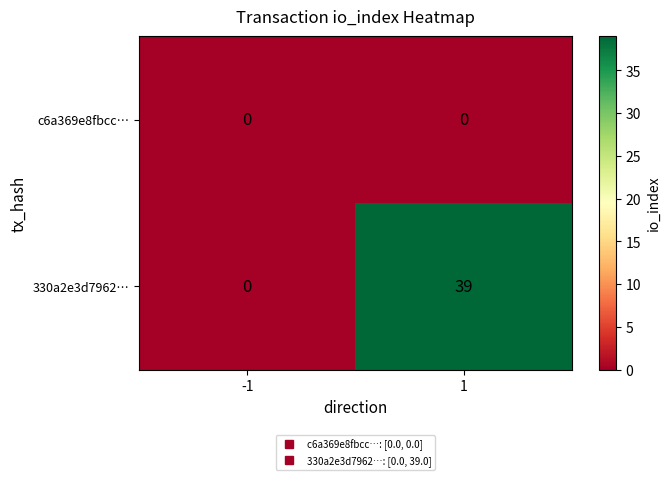

What is the difference between the highest and lowest values at 1?

39